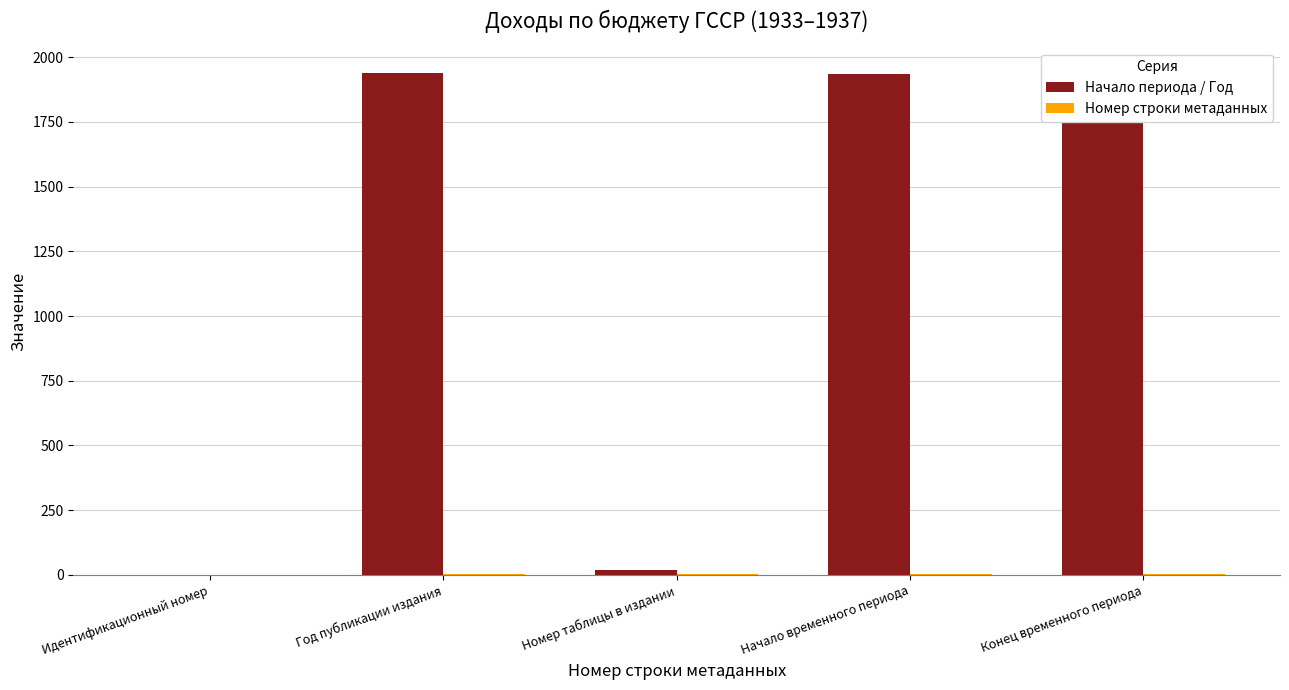

What is the sum of all Начало периода / Год values?

5829